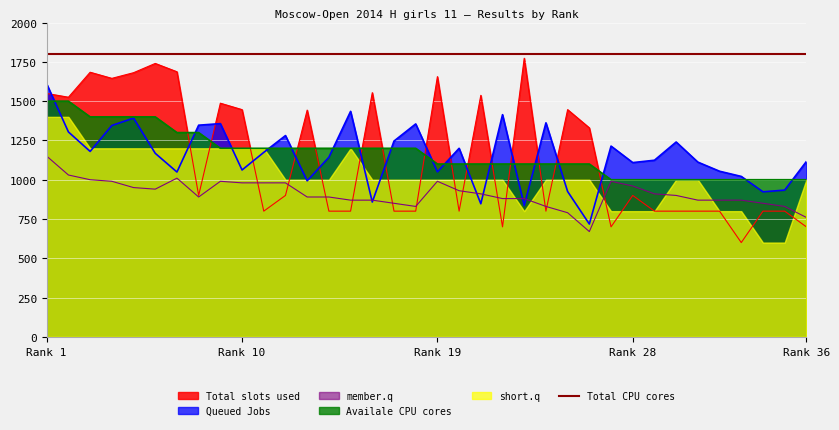

What is the lowest value of the Queued Jobs series?

718